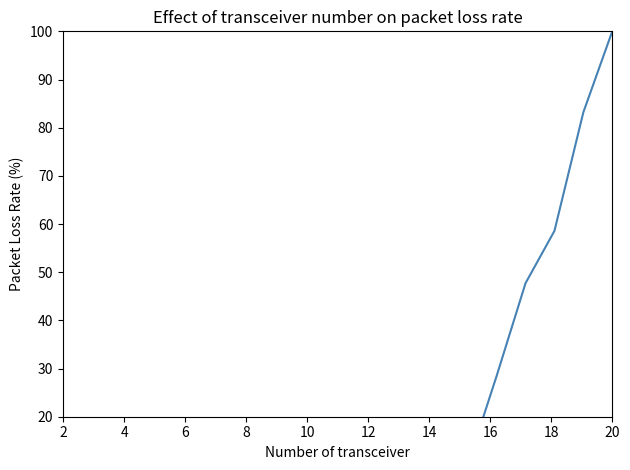

What is the label of the 3rd point from the left?

6